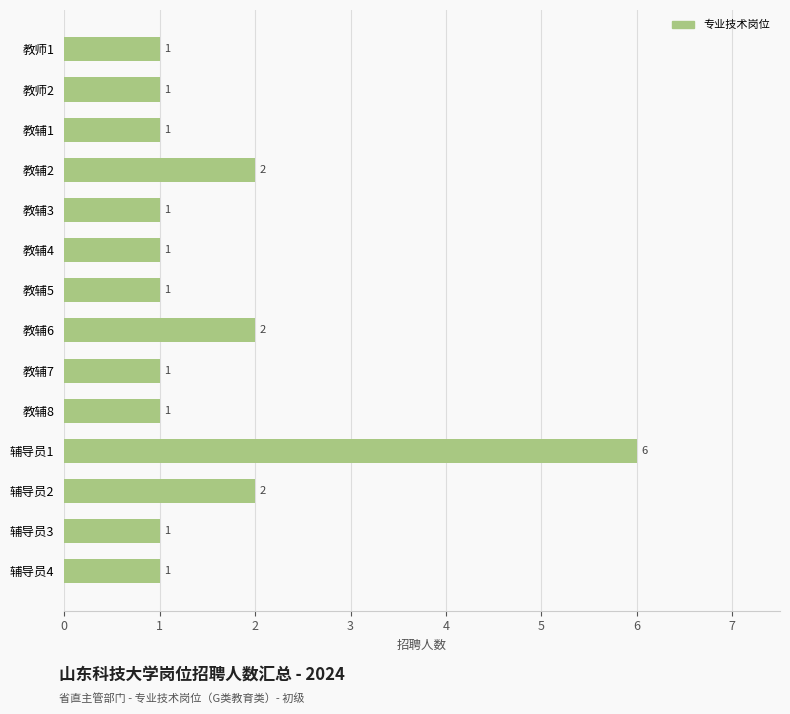

How many data points does each series have?

14